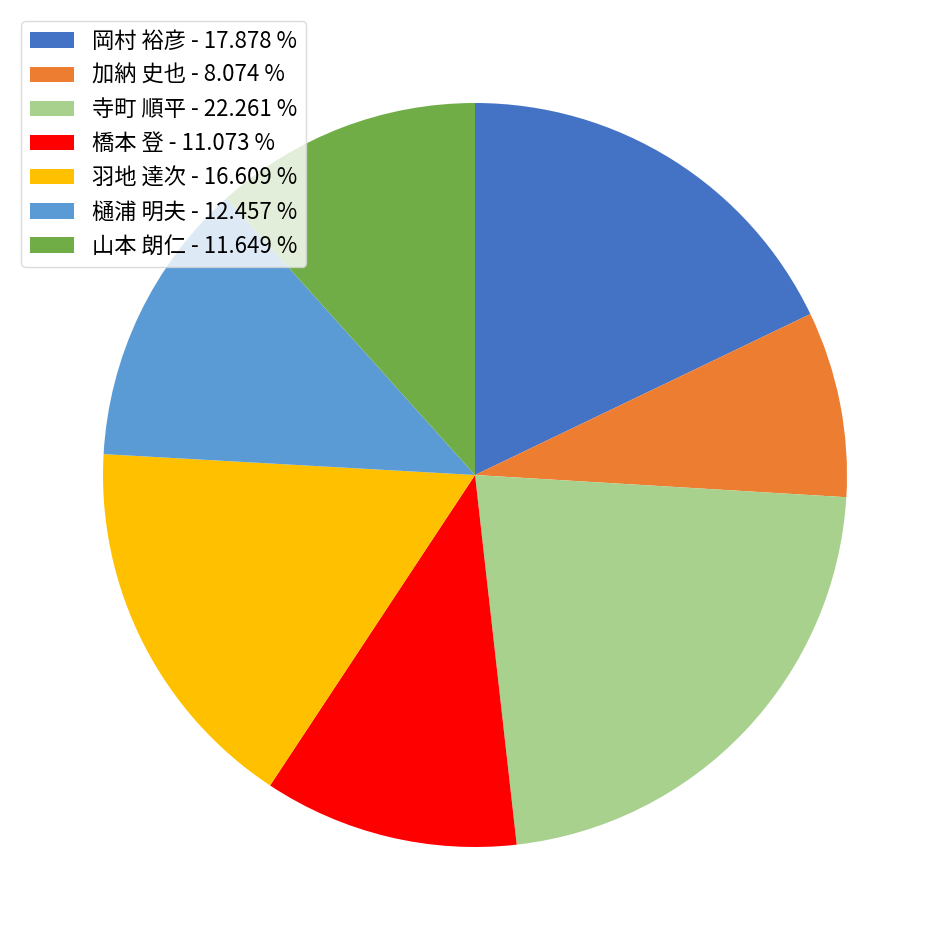

Does 羽地 達次 represent more than half of the total?

No